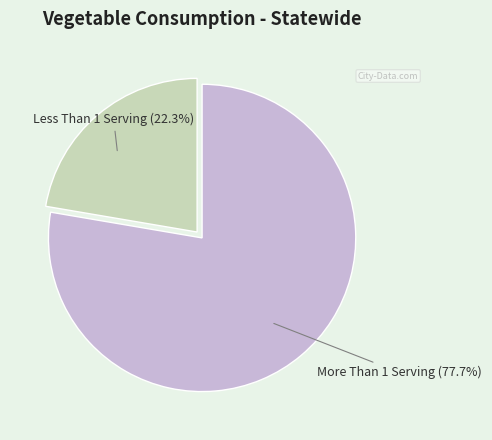

Is there a majority slice in this chart?

Yes